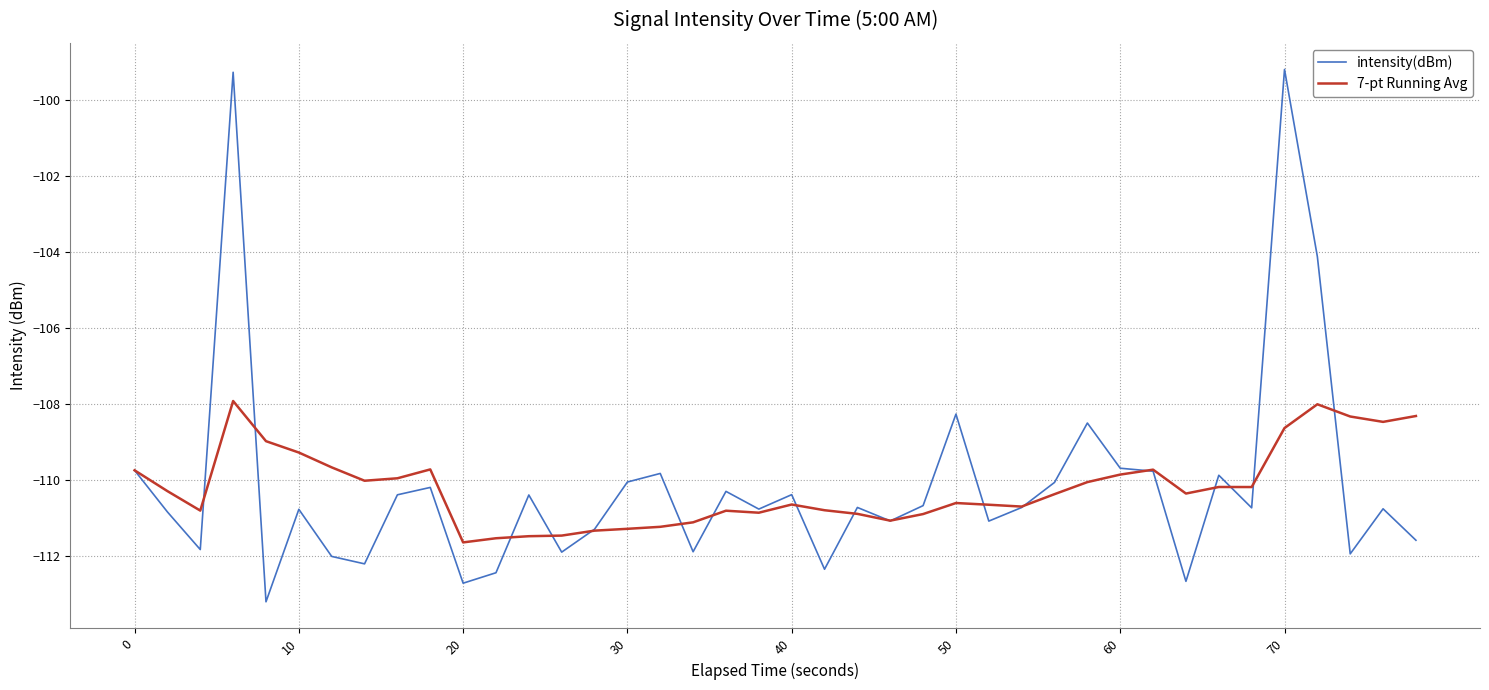

What is the smallest value displayed?

-113.2